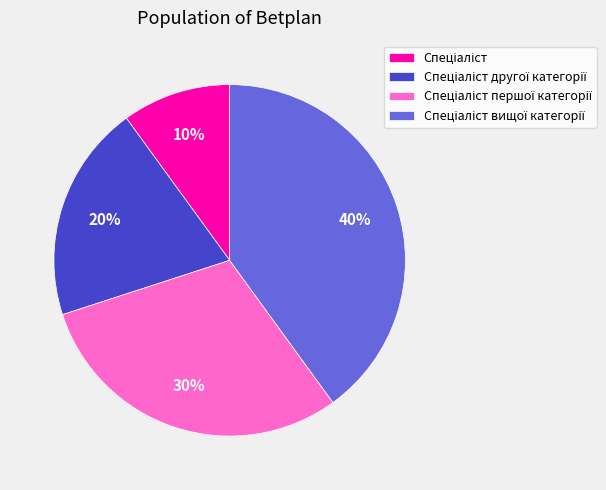

Is there a majority slice in this chart?

No